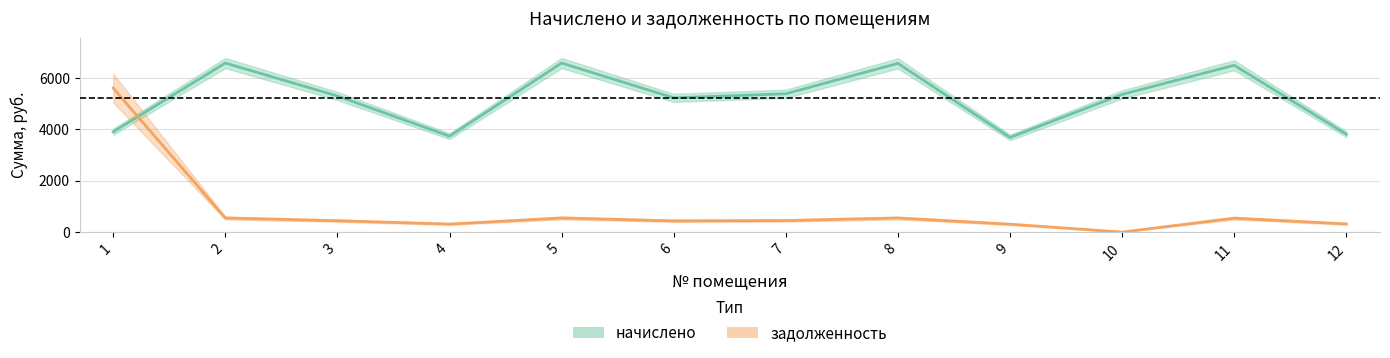

Rank the series at 3 from highest to lowest value.

начислено, задолженность